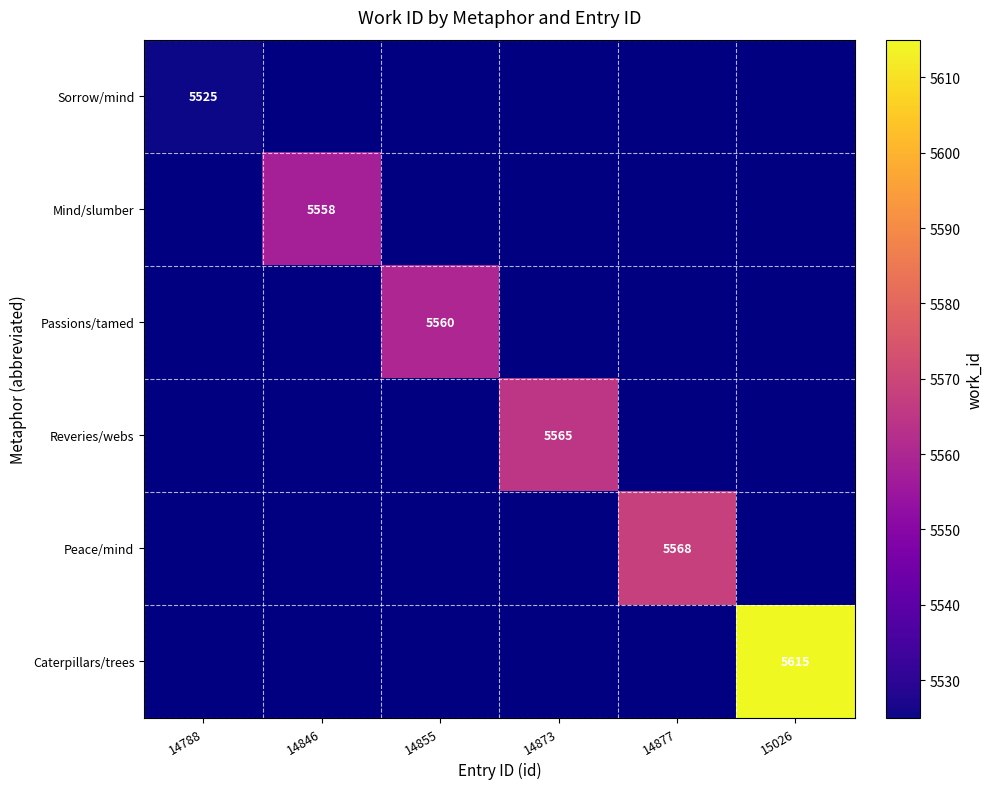

The value of Caterpillars/trees at 15026 is 5615.0. True or false?

True